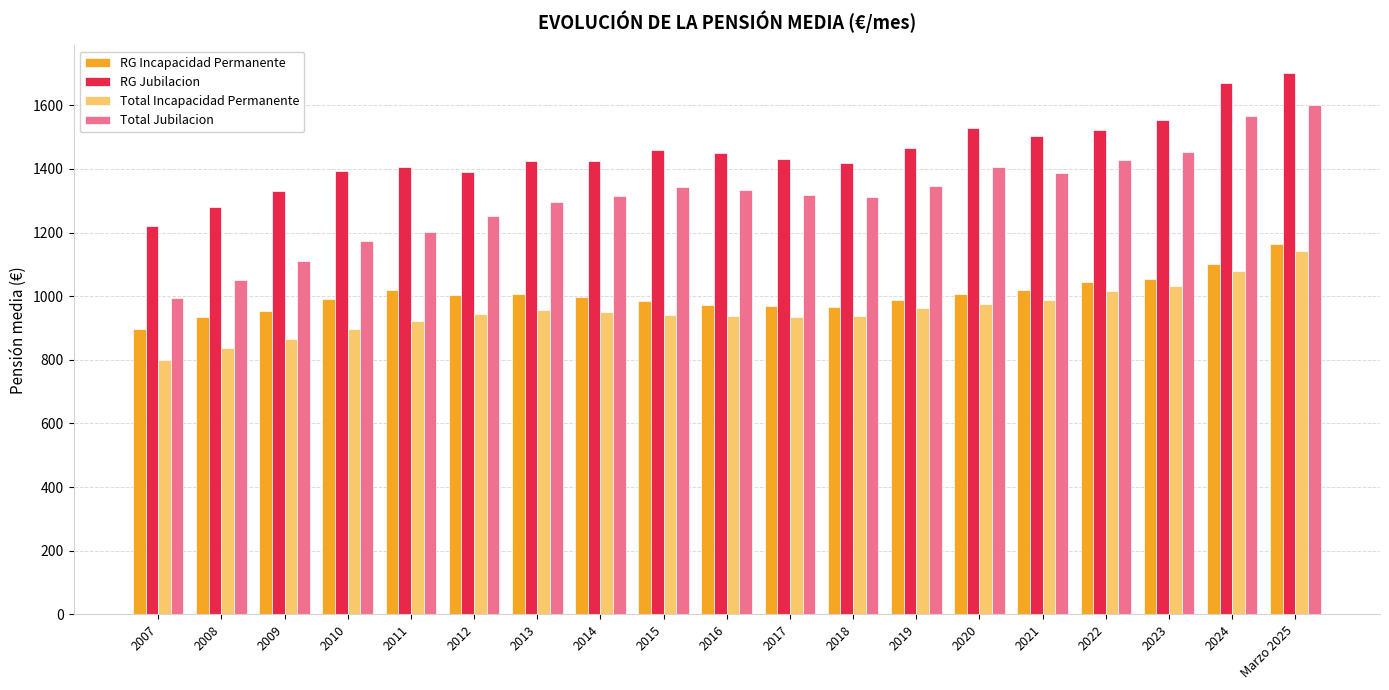

Read the RG Jubilacion value at 2021.

1503.0